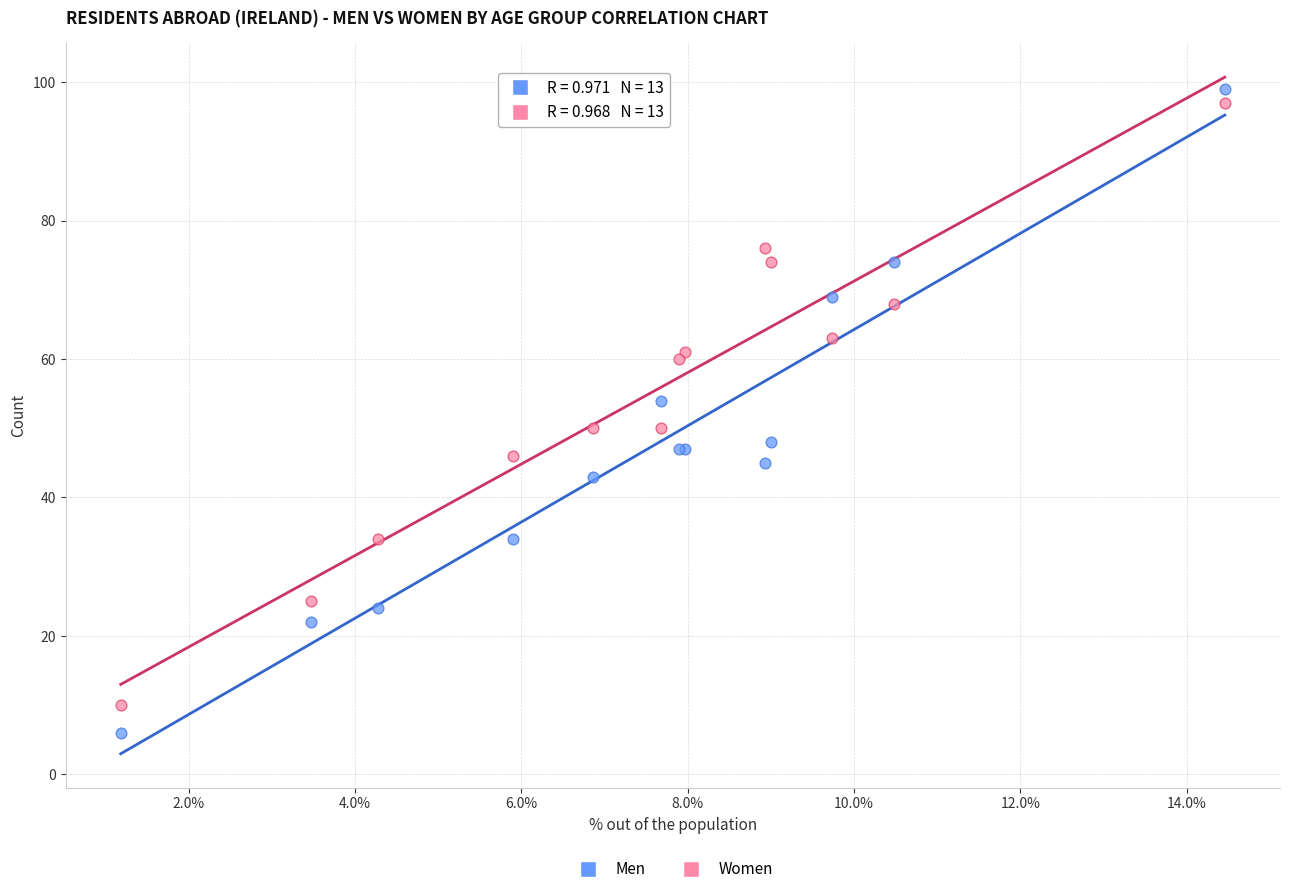

Which series has the widest spread of Y values?

Men